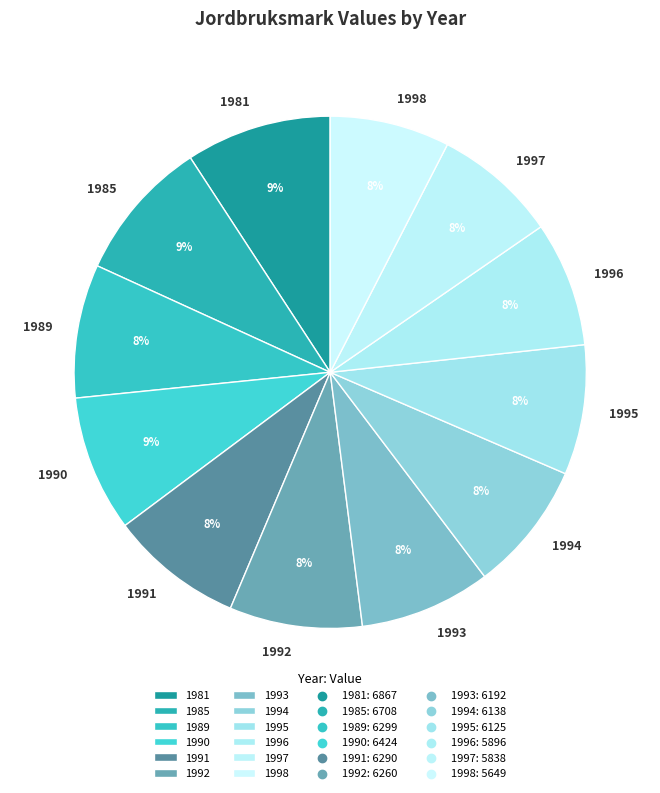

Count the number of slices in the pie.

12